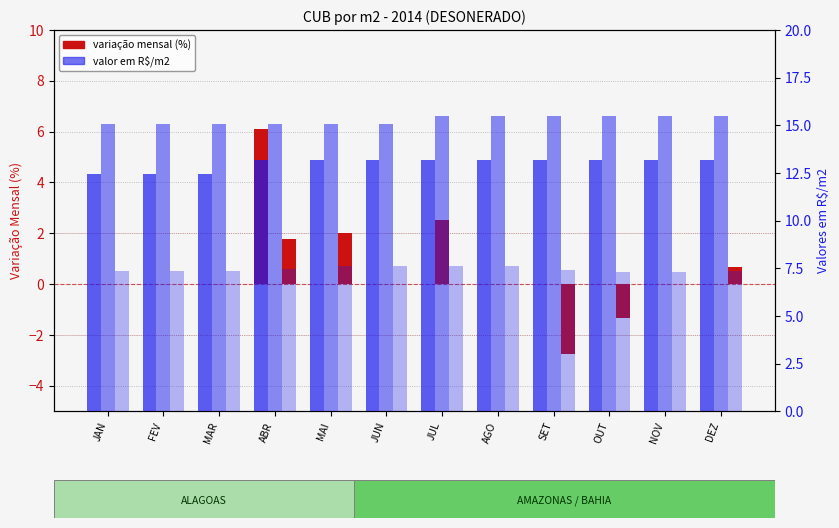

Reading left to right, list all the values displayed in this chart.

ALAGOAS var%: 0.0	0.0	0.0	6.1	0.0	0.0	0.0	0.0	0.0	0.0	0.0	0.0
AMAZONAS var%: 0.0	0.0	0.0	0.0	0.0	0.0	2.5	0.0	0.0	0.0	0.0	0.0
BAHIA var%: 0.0	0.0	0.0	1.8	2.0	0.0	0.0	0.0	-2.8	-1.4	0.0	0.7
ALAGOAS R$/m2: 12.4	12.4	12.4	13.2	13.2	13.2	13.2	13.2	13.2	13.2	13.2	13.2
AMAZONAS R$/m2: 15.1	15.1	15.1	15.1	15.1	15.1	15.5	15.5	15.5	15.5	15.5	15.5
BAHIA R$/m2: 7.3	7.3	7.3	7.5	7.6	7.6	7.6	7.6	7.4	7.3	7.3	7.4